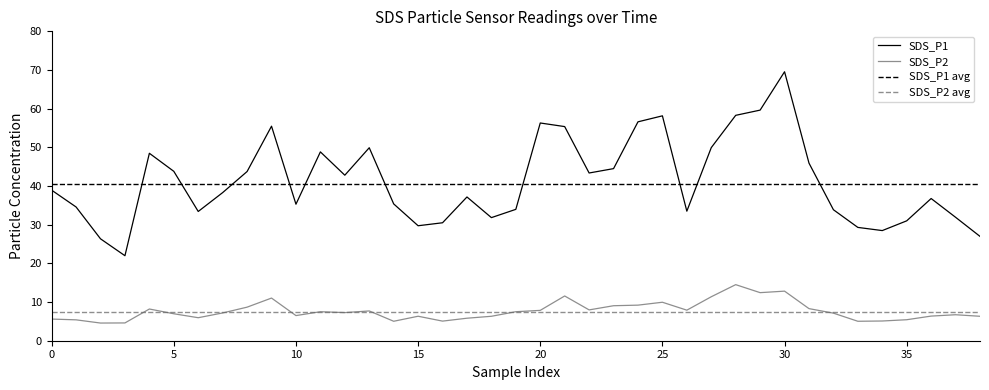

What is the minimum value for SDS_P1?

22.0